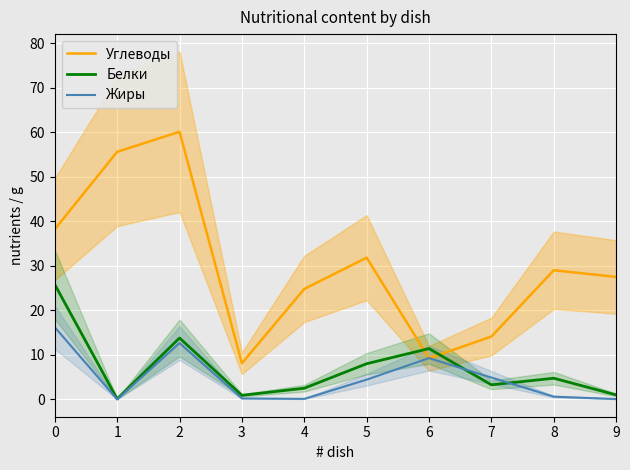

Between 2 and 9, which is larger?

2